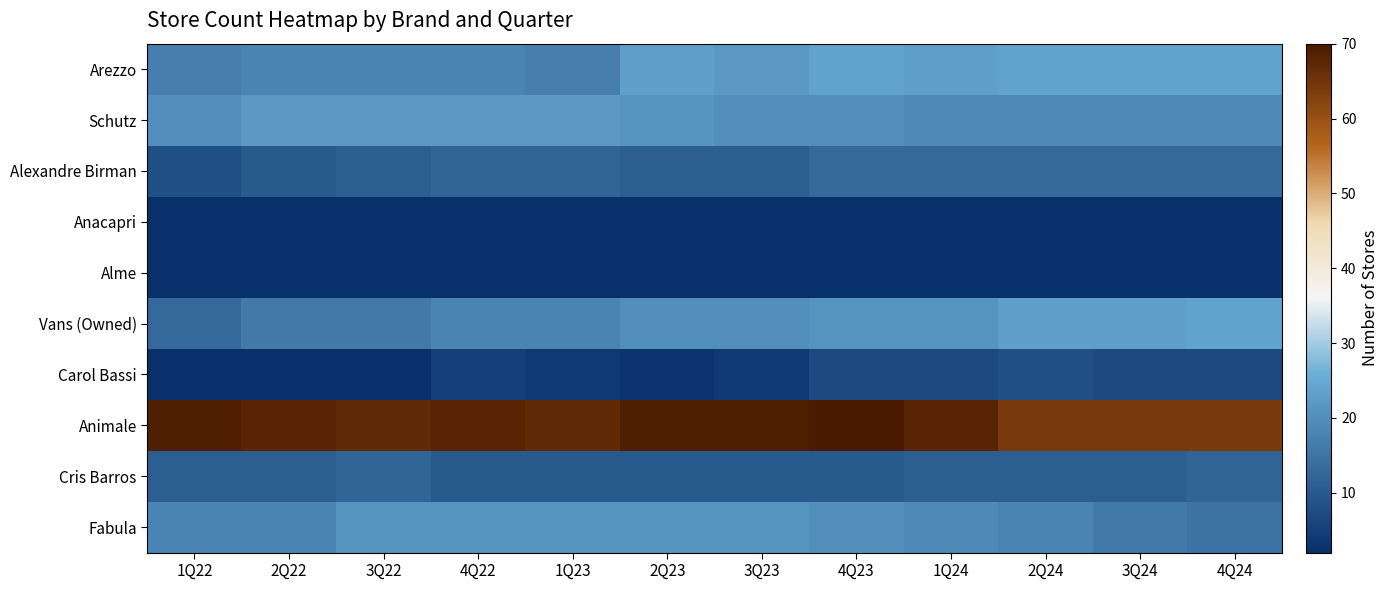

Reading right to left, what are all the values shown in this chart?

Arezzo: 4Q24=24	3Q24=24	2Q24=24	1Q24=23	4Q23=24	3Q23=22	2Q23=23	1Q23=17	4Q22=18	3Q22=18	2Q22=18	1Q22=17
Schutz: 4Q24=19	3Q24=19	2Q24=19	1Q24=19	4Q23=20	3Q23=20	2Q23=21	1Q23=22	4Q22=22	3Q22=22	2Q22=22	1Q22=20
Alexandre Birman: 4Q24=13	3Q24=13	2Q24=13	1Q24=13	4Q23=13	3Q23=11	2Q23=11	1Q23=12	4Q22=12	3Q22=11	2Q22=10	1Q22=8
Anacapri: 4Q24=2	3Q24=2	2Q24=2	1Q24=2	4Q23=2	3Q23=2	2Q23=2	1Q23=2	4Q22=2	3Q22=2	2Q22=2	1Q22=2
Alme: 4Q24=2	3Q24=2	2Q24=2	1Q24=2	4Q23=2	3Q23=2	2Q23=2	1Q23=2	4Q22=2	3Q22=2	2Q22=2	1Q22=2
Vans (Owned): 4Q24=24	3Q24=23	2Q24=23	1Q24=21	4Q23=21	3Q23=20	2Q23=20	1Q23=18	4Q22=18	3Q22=16	2Q22=16	1Q22=13
Carol Bassi: 4Q24=7	3Q24=7	2Q24=8	1Q24=7	4Q23=7	3Q23=4	2Q23=3	1Q23=4	4Q22=5	3Q22=2	2Q22=2	1Q22=2
Animale: 4Q24=64	3Q24=64	2Q24=64	1Q24=68	4Q23=70	3Q23=69	2Q23=69	1Q23=67	4Q22=68	3Q22=67	2Q22=68	1Q22=69
Cris Barros: 4Q24=12	3Q24=11	2Q24=11	1Q24=11	4Q23=10	3Q23=10	2Q23=10	1Q23=10	4Q22=10	3Q22=12	2Q22=11	1Q22=11
Fabula: 4Q24=15	3Q24=16	2Q24=18	1Q24=19	4Q23=20	3Q23=21	2Q23=21	1Q23=21	4Q22=21	3Q22=21	2Q22=18	1Q22=18